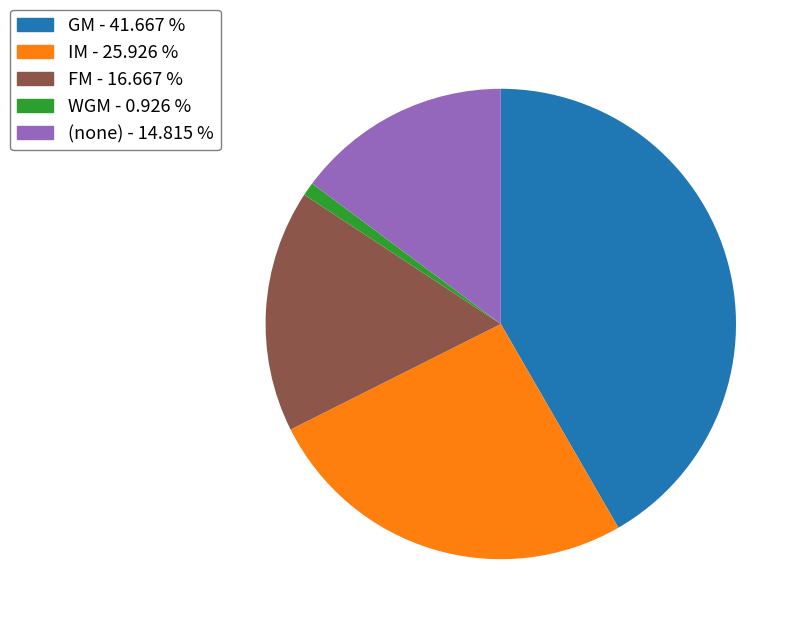

Is the sum of GM - 41.667 % and (none) - 14.815 % greater than half?

Yes